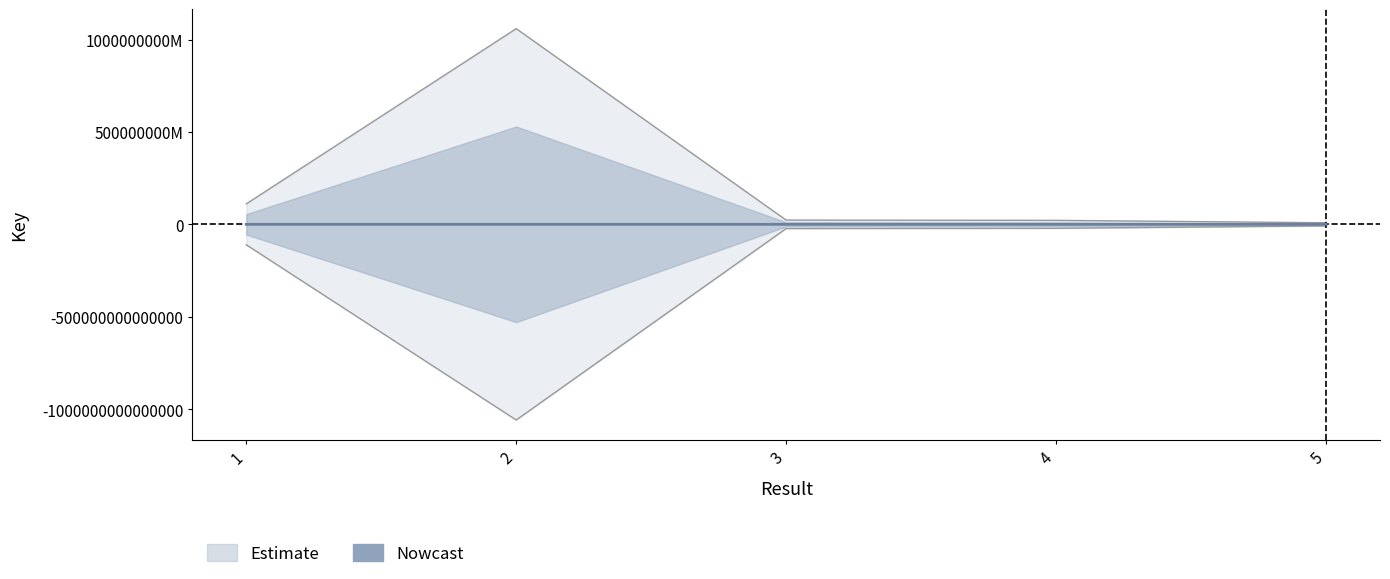

True or false: there are more than 1 points higher than both neighbors.

False